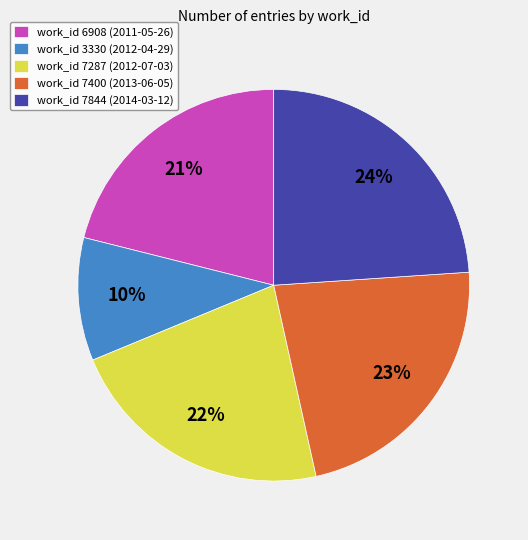

Is the sum of work_id 6908 (2011-05-26) and work_id 3330 (2012-04-29) greater than half?

No